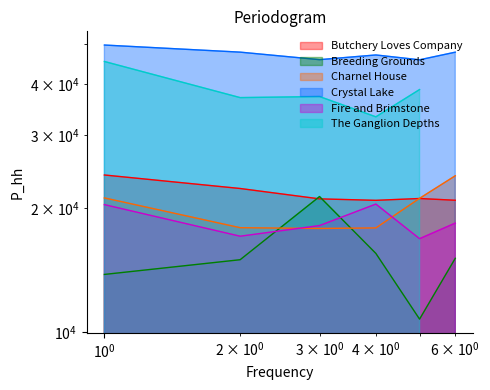

How many data points in Charnel House are less than 21121?

3